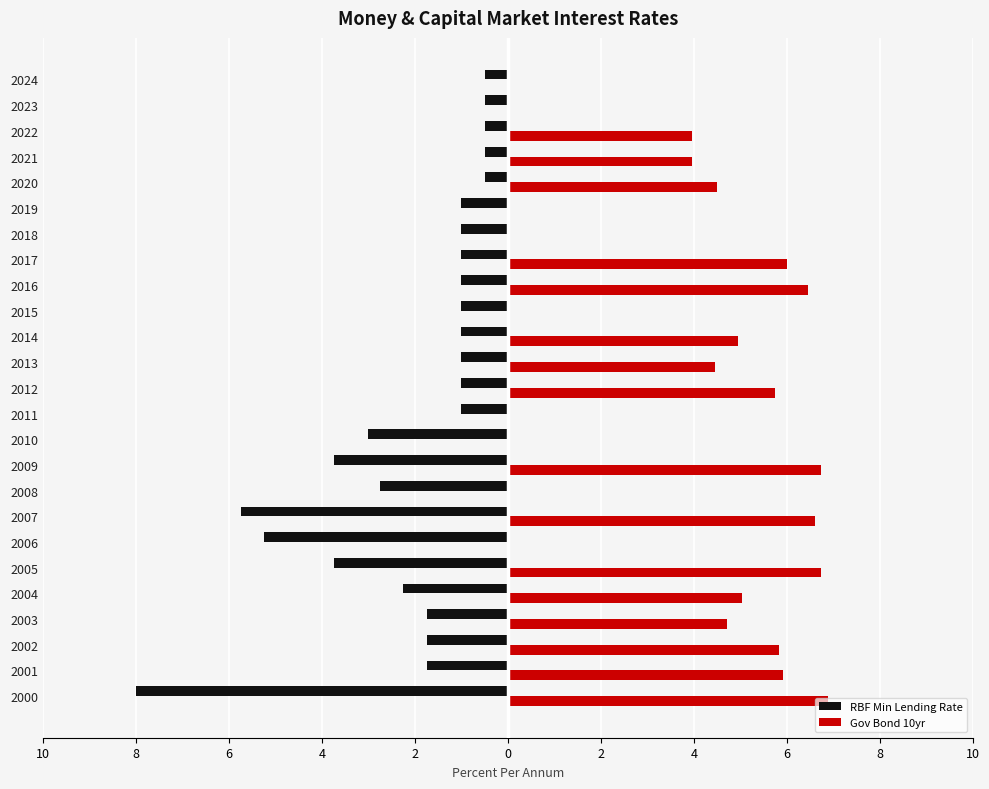

What are all the series names shown in the legend?

RBF Min Lending Rate, Gov Bond 10yr